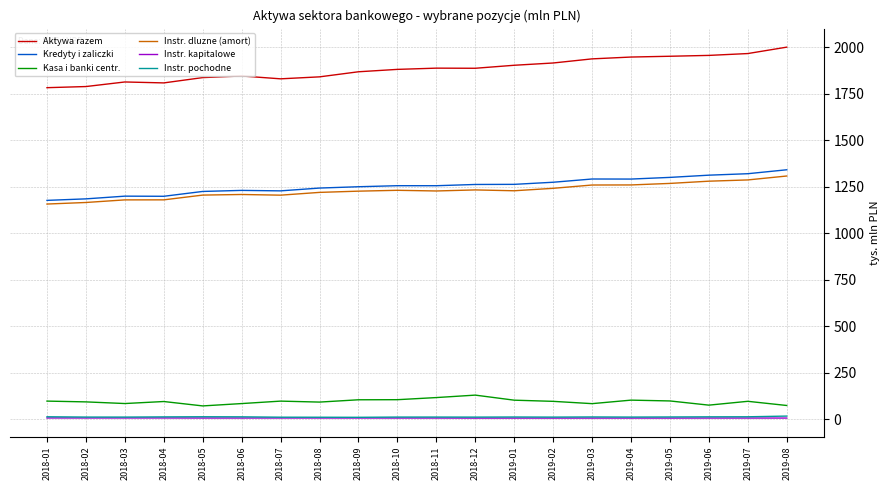

What is the label of the 5th point from the right?

2019-04